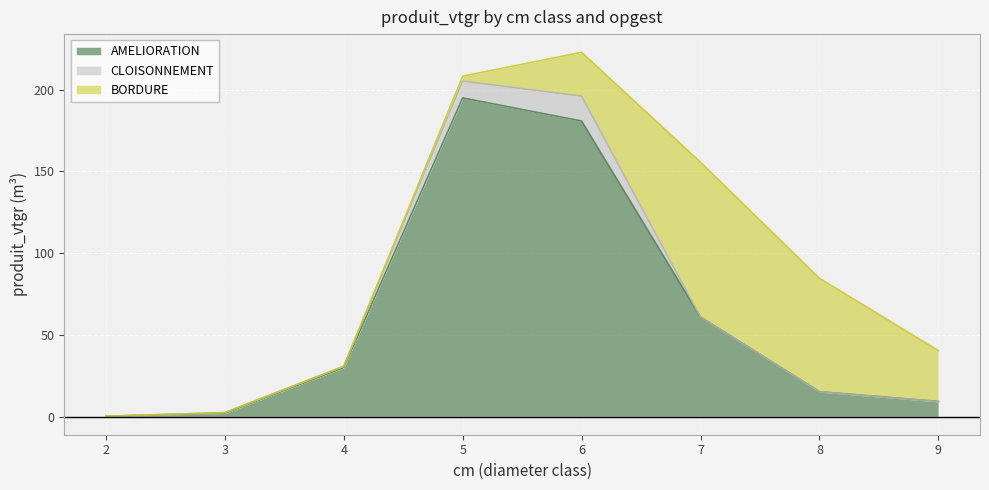

Reading left to right, extract all data points from this chart.

AMELIORATION: 2=0.2	3=2.0	4=30.0	5=195.0	6=180.8	7=60.9	8=15.2	9=9.2
CLOISONNEMENT: 2=0.0	3=0.4	4=0.7	5=10.2	6=15.2	7=0.0	8=0.0	9=0.0
BORDURE: 2=0.0	3=0.0	4=0.0	5=3.1	6=26.9	7=94.7	8=69.4	9=31.2